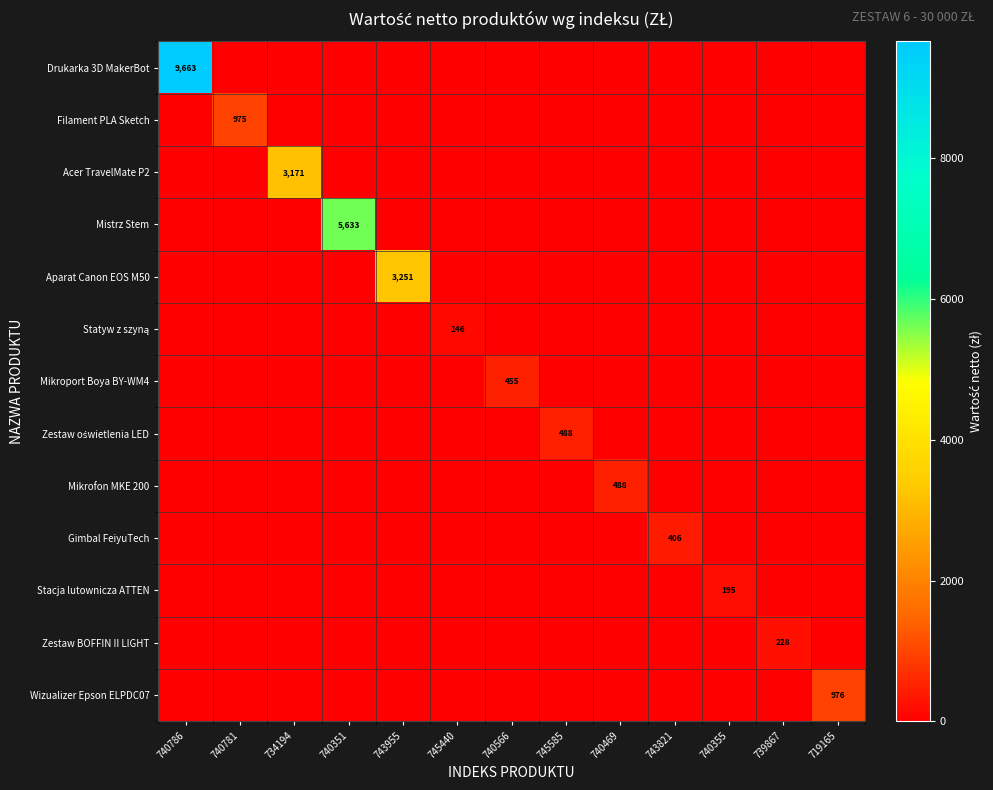

Which category has the highest value across all series?

740786